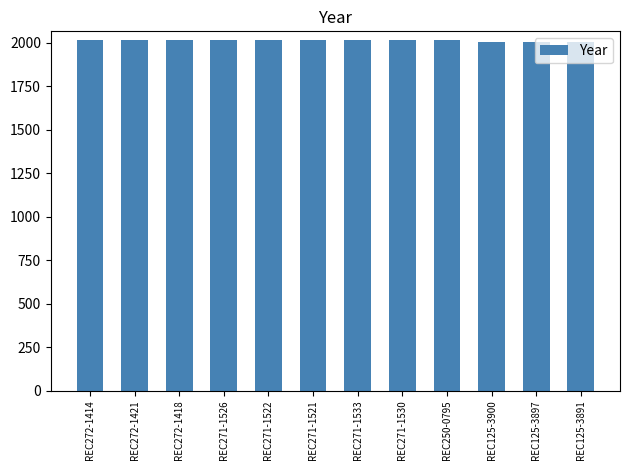

How many bars are there in total?

12